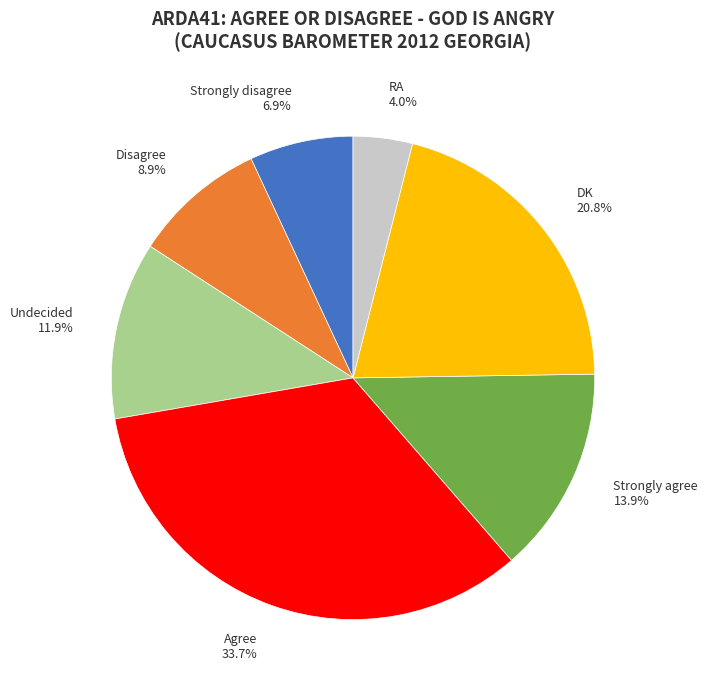

Which category has the smallest portion of the pie?

RA